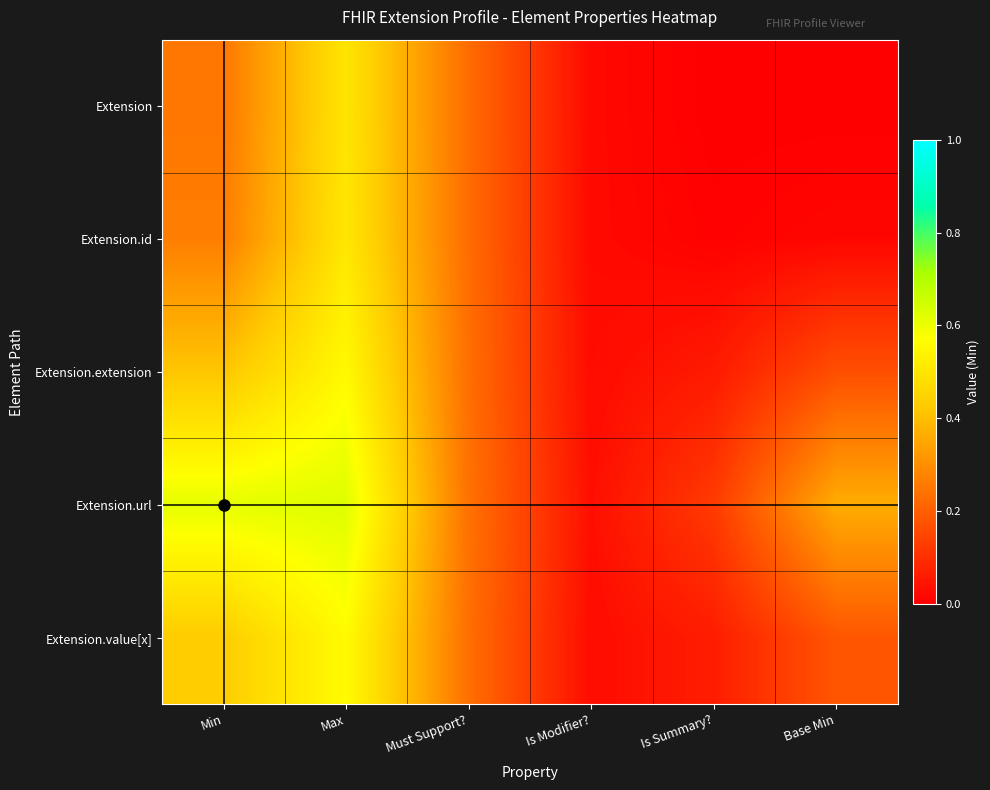

What is the difference between the highest and lowest values at Max?

0.1